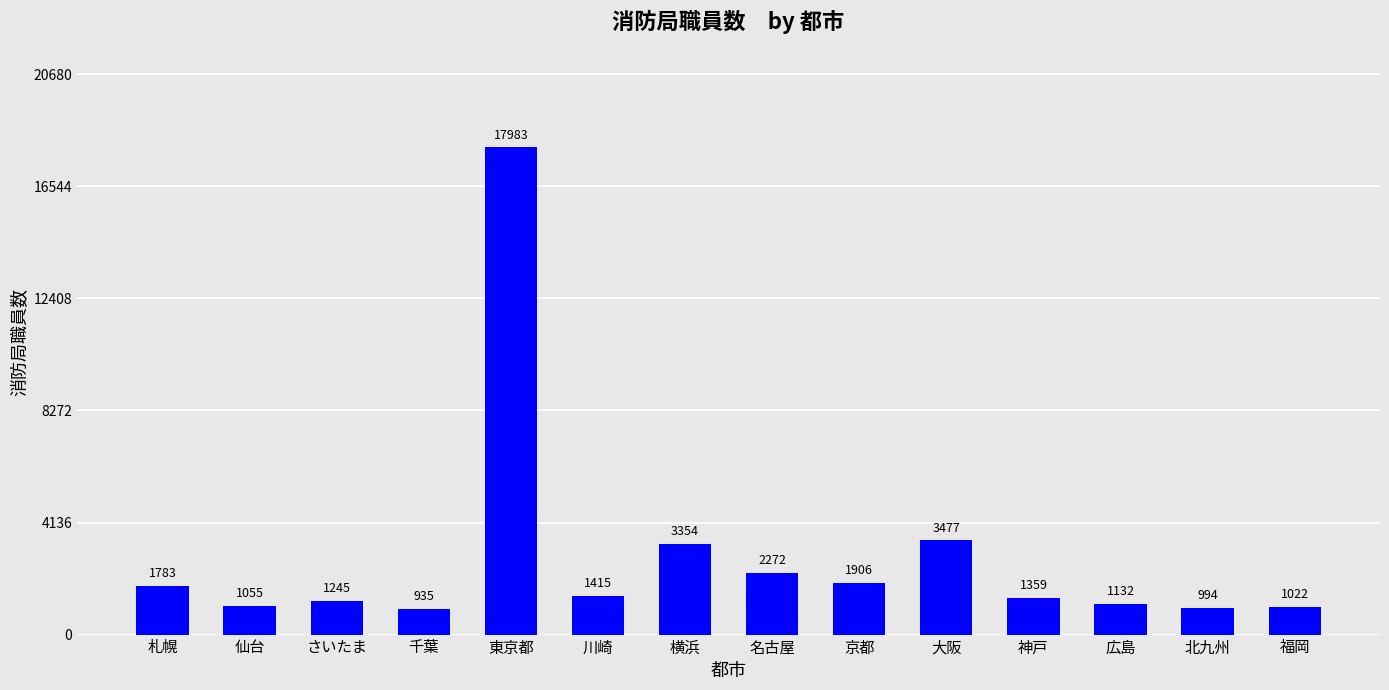

What is the sum of all values?

39932